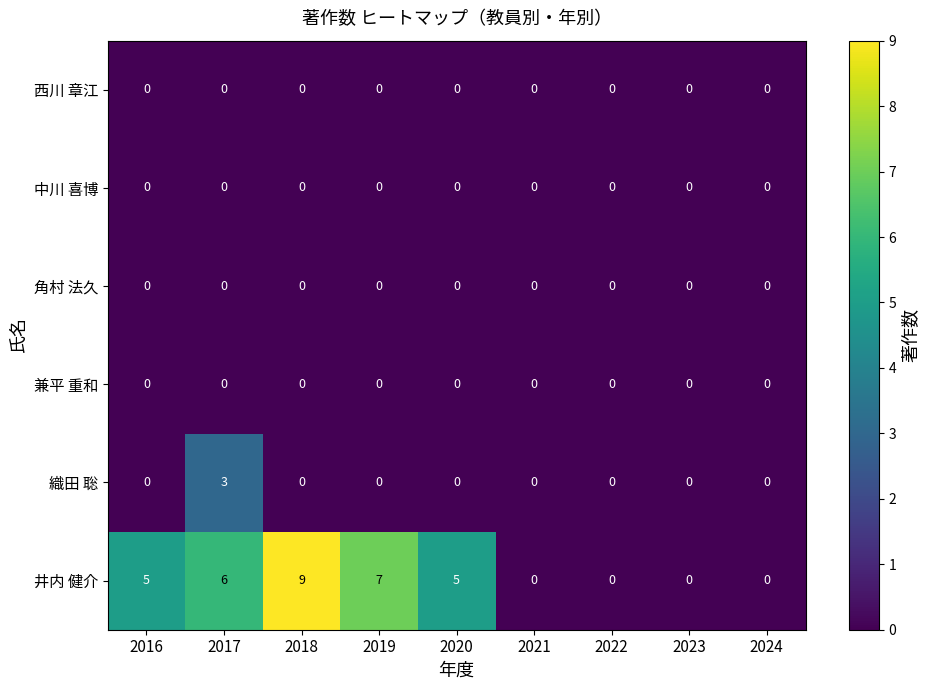

What is the difference between the maximum and second lowest values in the 井内 健介 series?

9